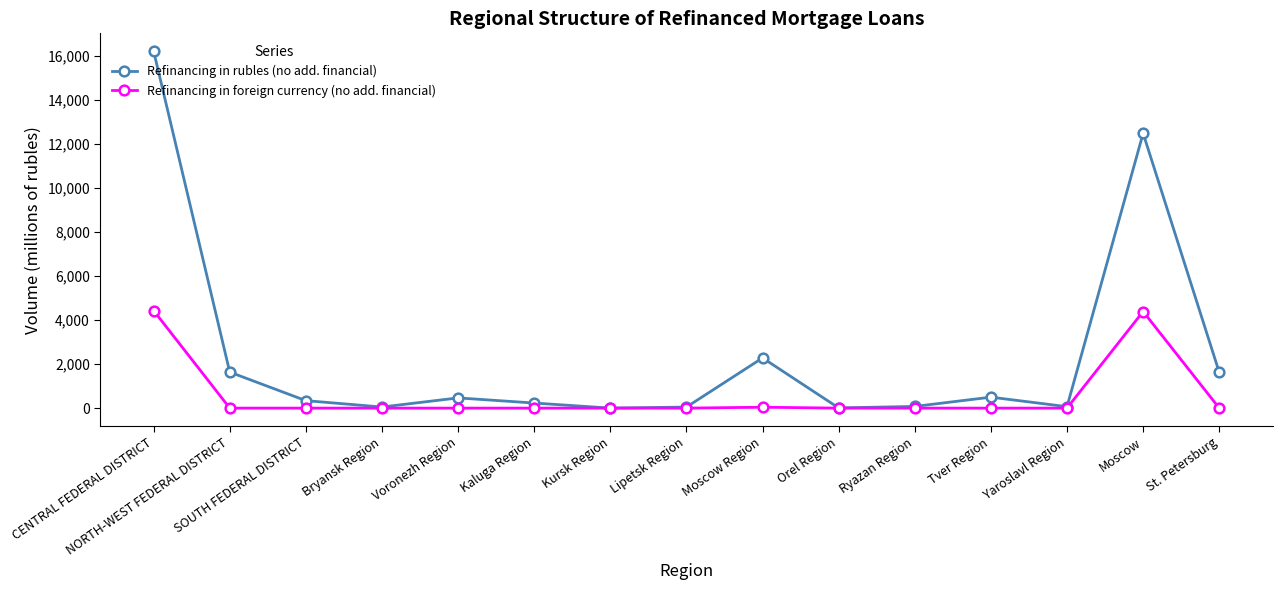

Rank the series by their maximum value, from lowest to highest.

Refinancing in foreign currency (no add. financial), Refinancing in rubles (no add. financial)